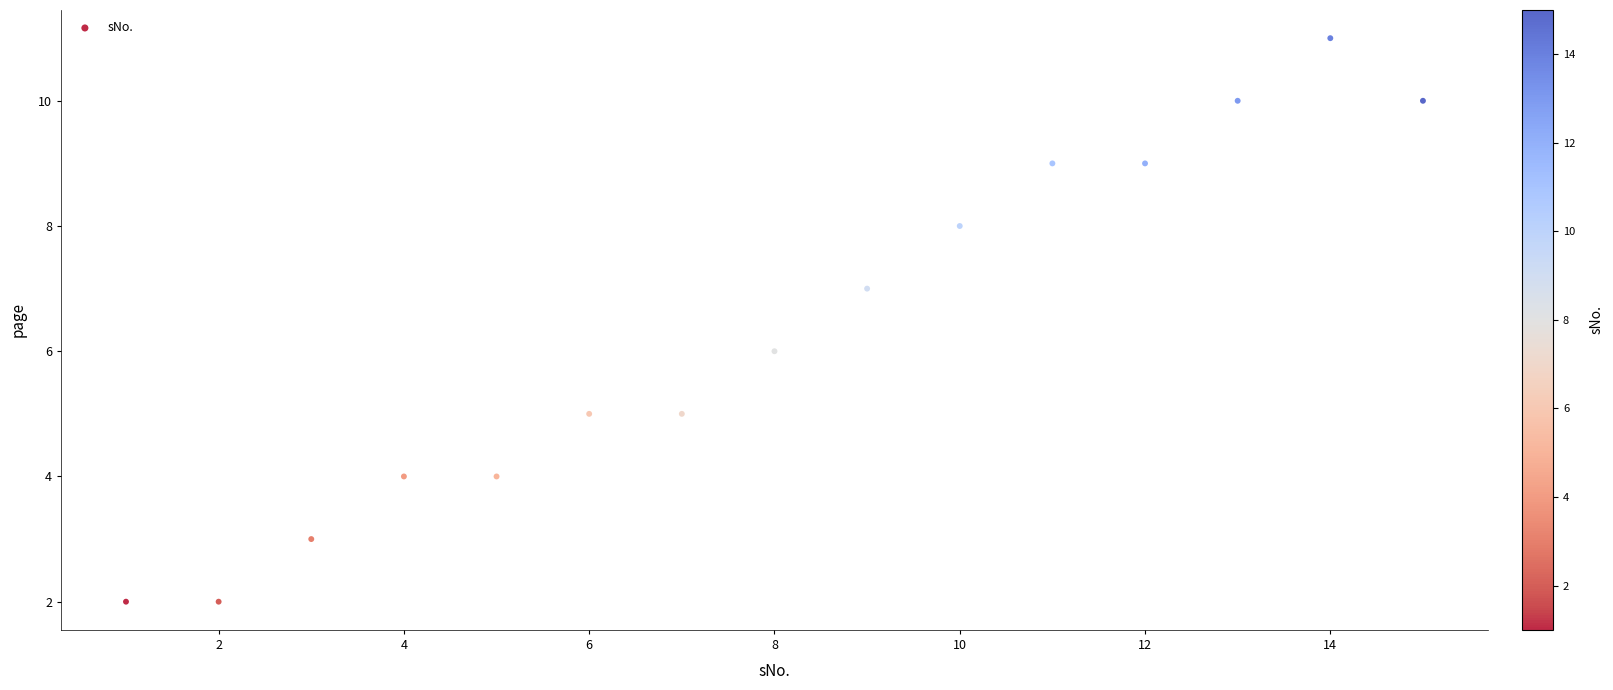

What is the range of X values (max minus min)?

14